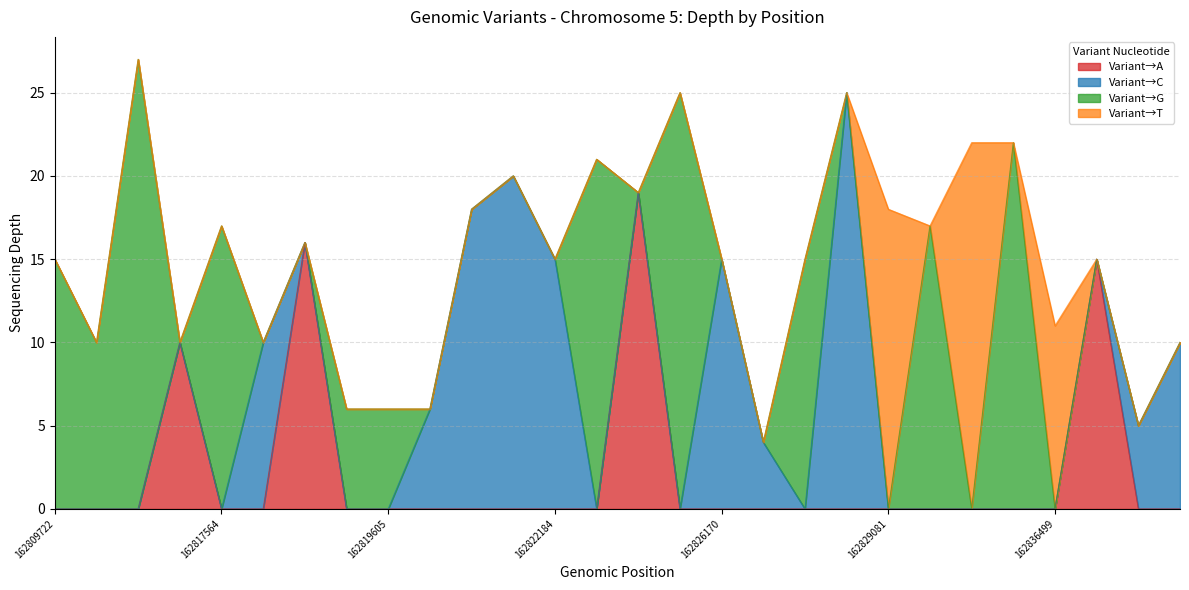

What is the difference between the second highest and minimum values?

21